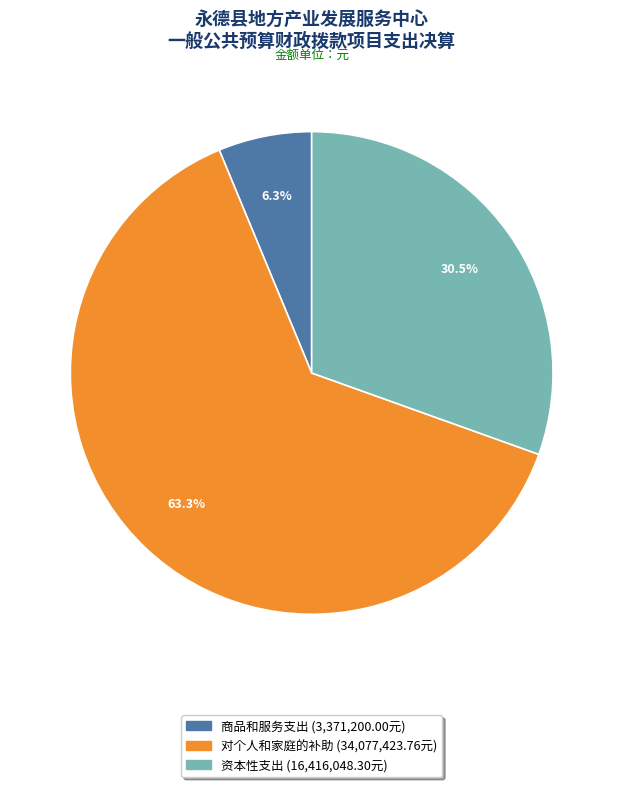

Is there any slice that represents more than half of the pie?

Yes